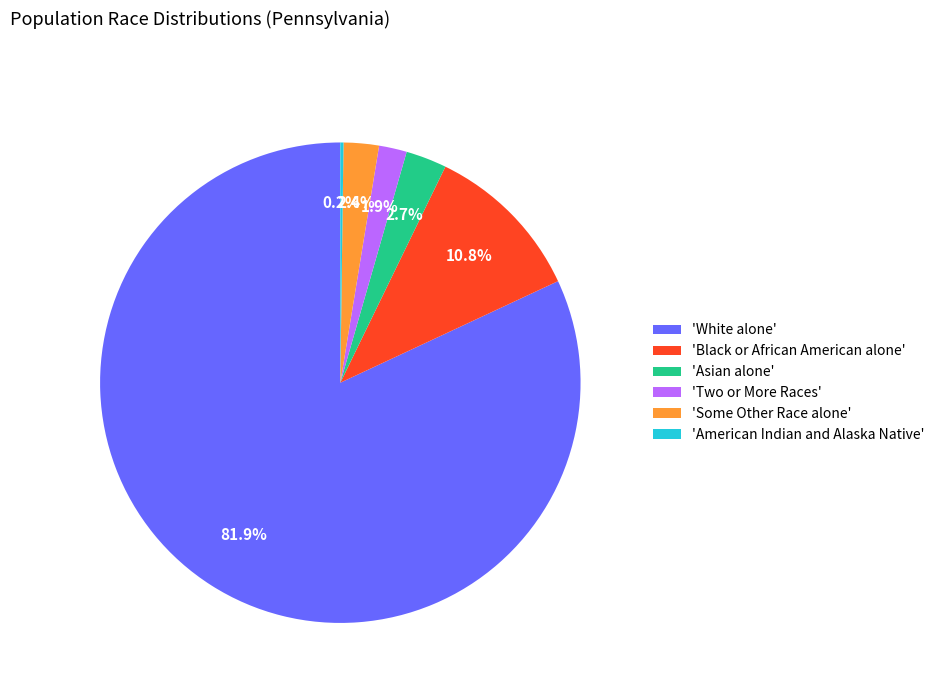

Which slice represents more than half of the pie?

'White alone'